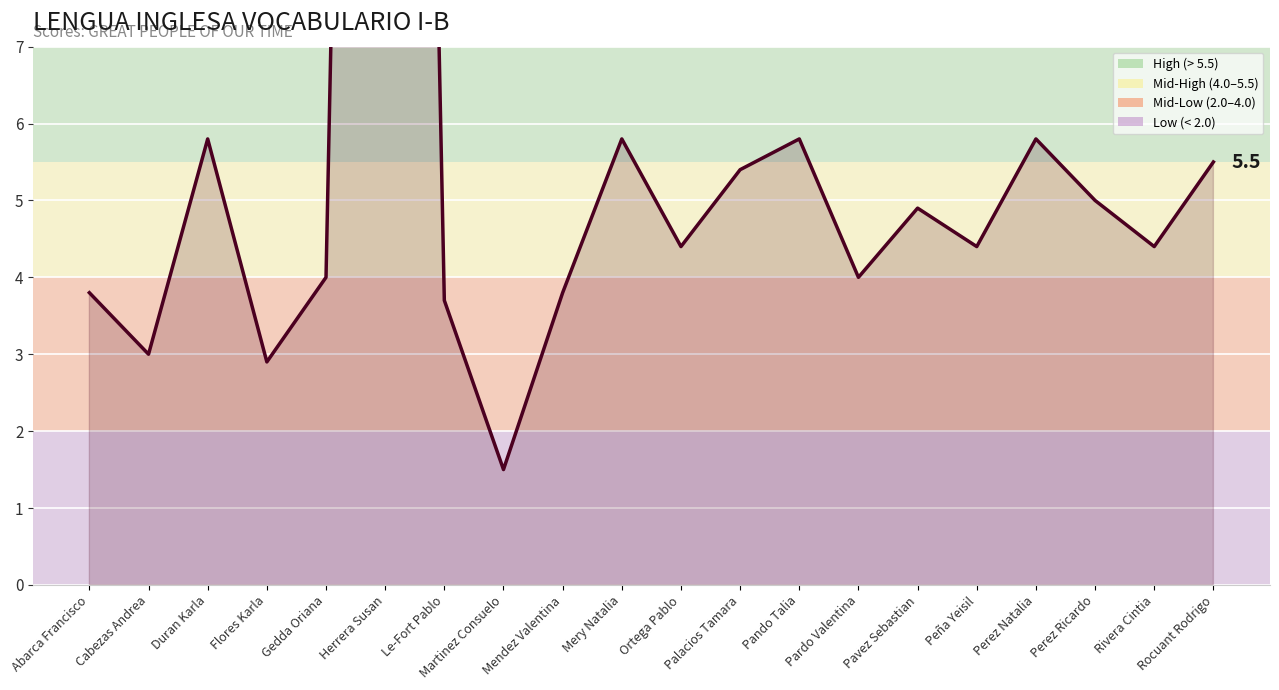

Between Pardo Valentina and Pando Talia, which is larger?

Pando Talia